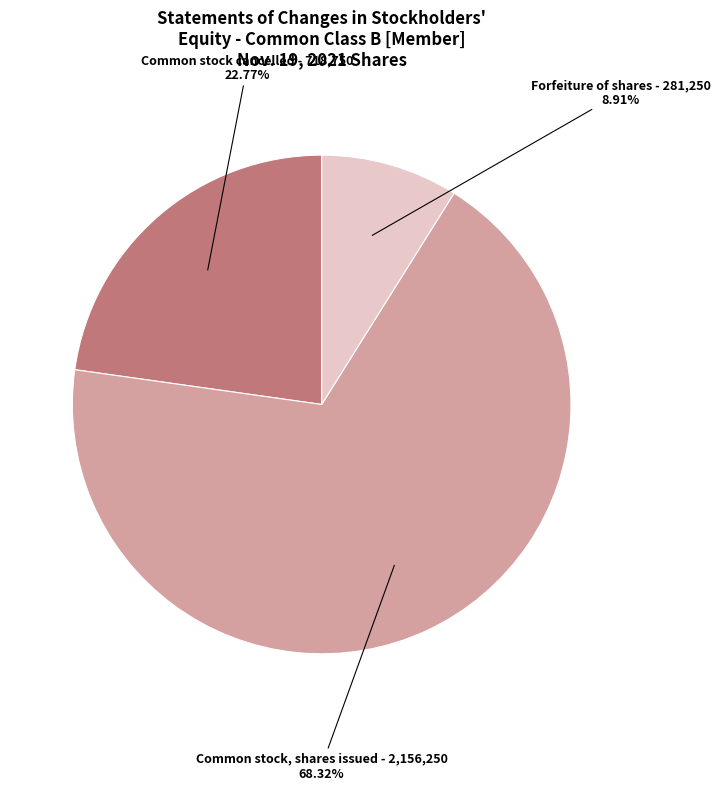

Approximately how many times larger is the value at Common stock cancelled compared to Common stock, shares issued?

0.3